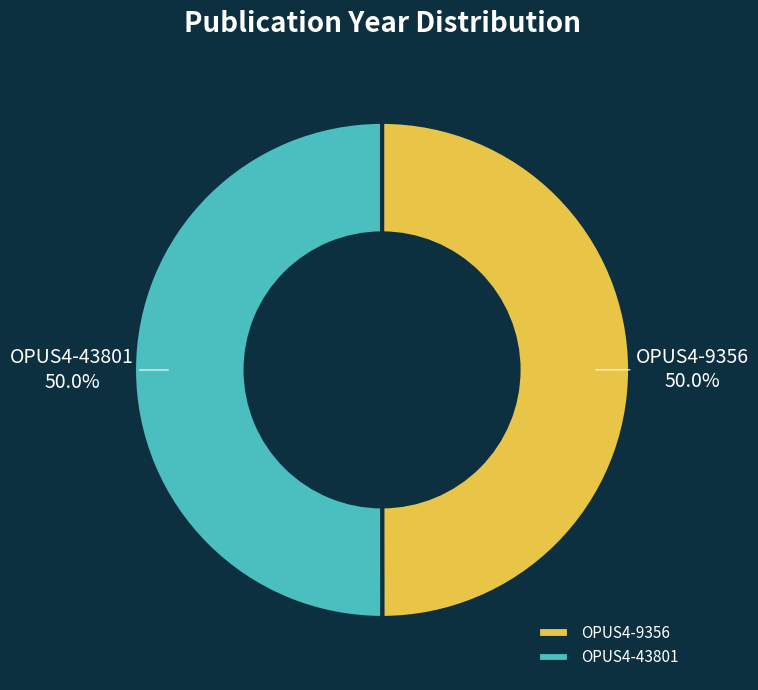

The OPUS4-43801 slice represents 50% of the pie. True or false?

True